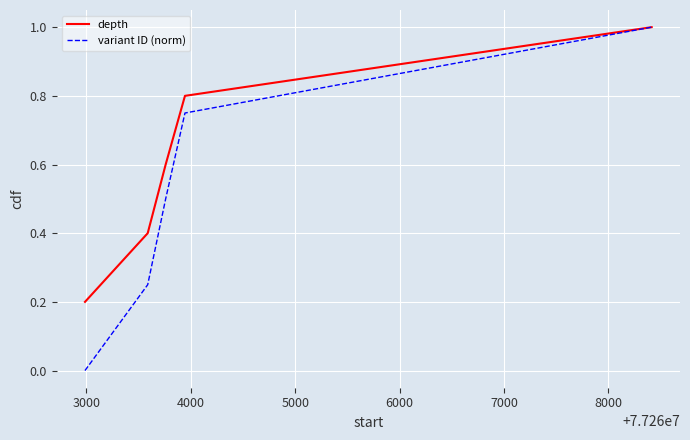

How many positive values does the variant ID (norm) series have?

4